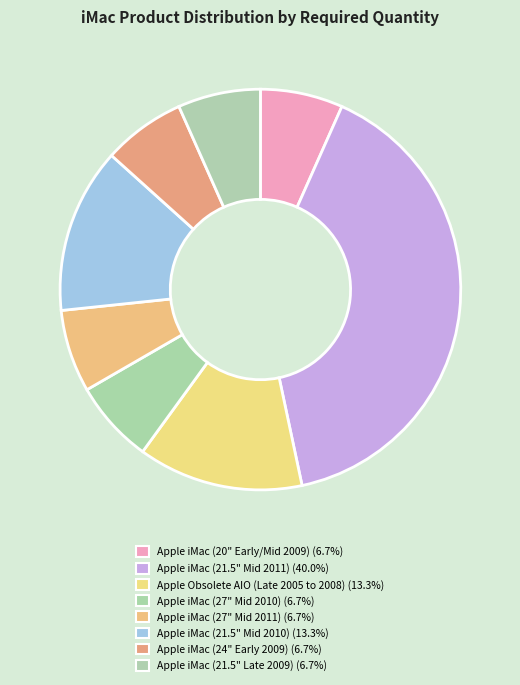

Does Apple iMac (24" Early 2009) account for over 50% of the chart?

No